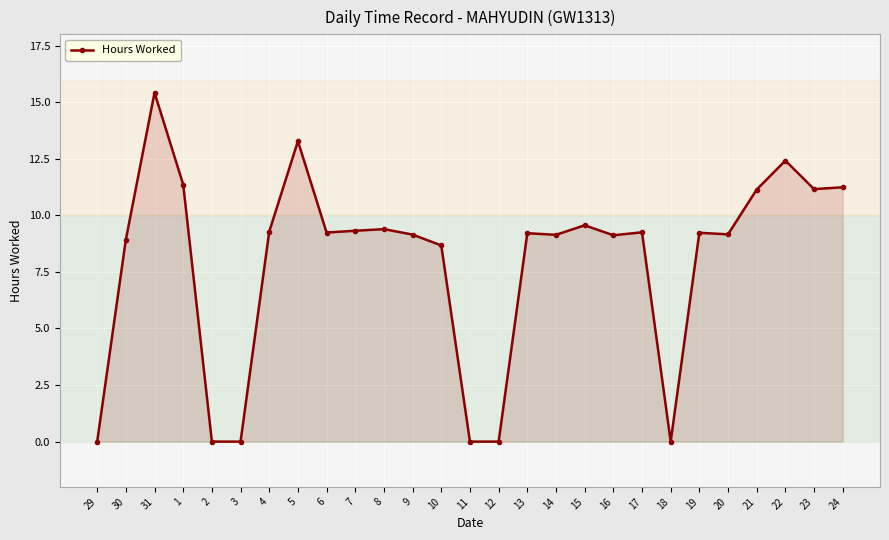

What is the sum of all values?

214.7